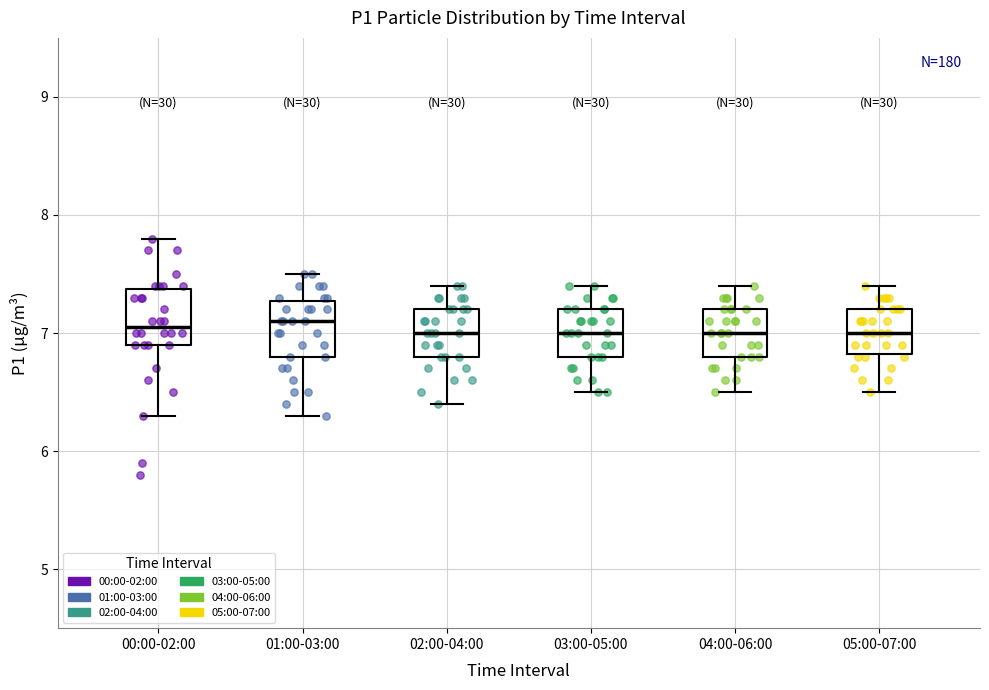

Reading left to right, transcribe this box plot: for each box, give where its median line is, the range the box spans, and where its two whiskers end, as read against the y-axis. The values are not printed on the chart, so give them approximately, as read against the axis.

00:00-02:00: median 7.1, box 6.9 to 7.4, whiskers 6.3 to 7.8
01:00-03:00: median 7.1, box 6.8 to 7.3, whiskers 6.3 to 7.5
02:00-04:00: median 7.0, box 6.8 to 7.2, whiskers 6.4 to 7.4
03:00-05:00: median 7.0, box 6.8 to 7.2, whiskers 6.5 to 7.4
04:00-06:00: median 7.0, box 6.8 to 7.2, whiskers 6.5 to 7.4
05:00-07:00: median 7.0, box 6.8 to 7.2, whiskers 6.5 to 7.4